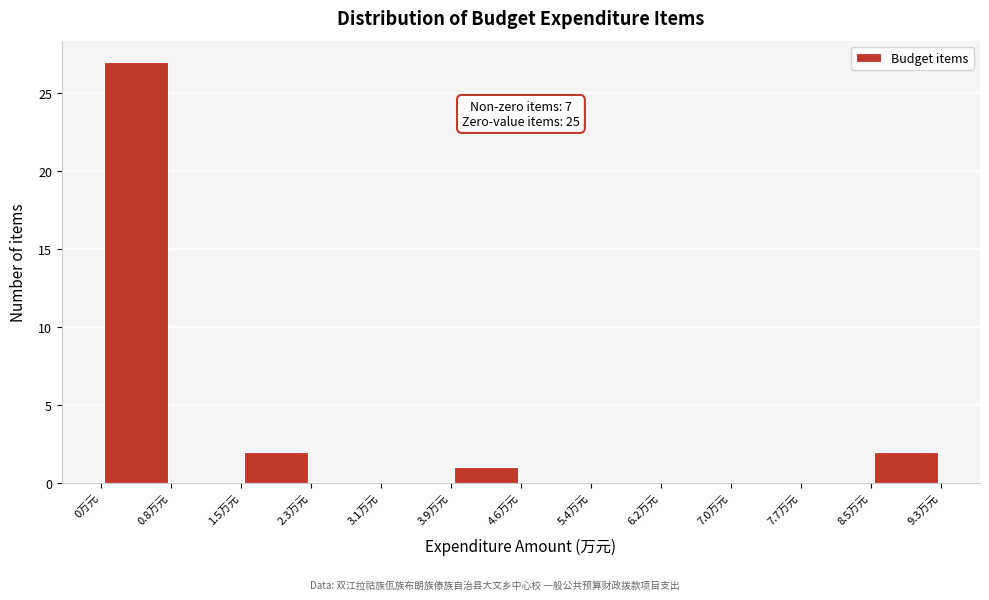

Which range on the x-axis has the tallest bar?

0.0 to 0.8